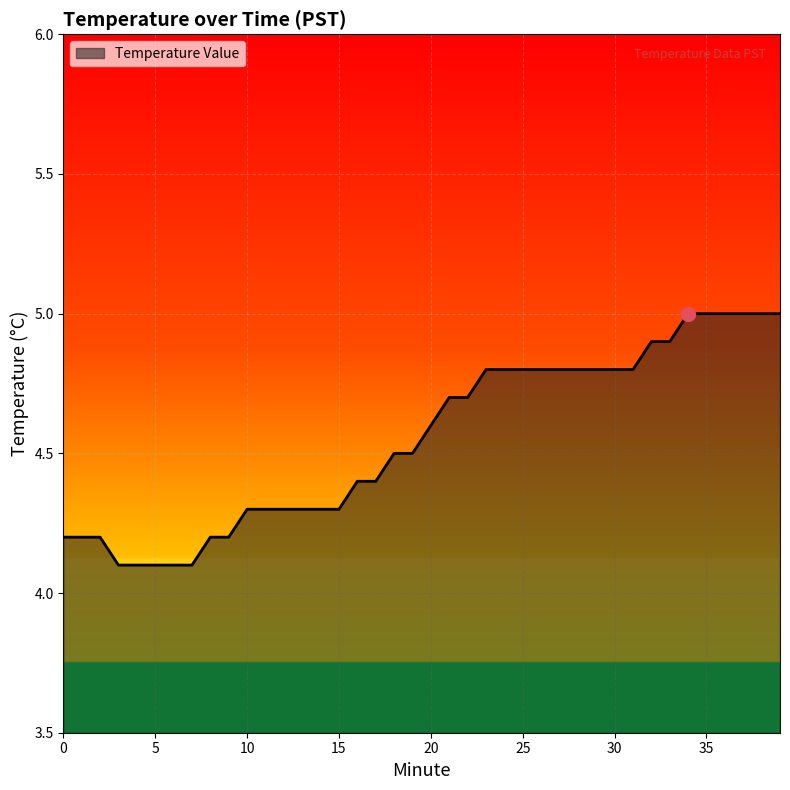

What is the maximum value shown in the chart?

5.0